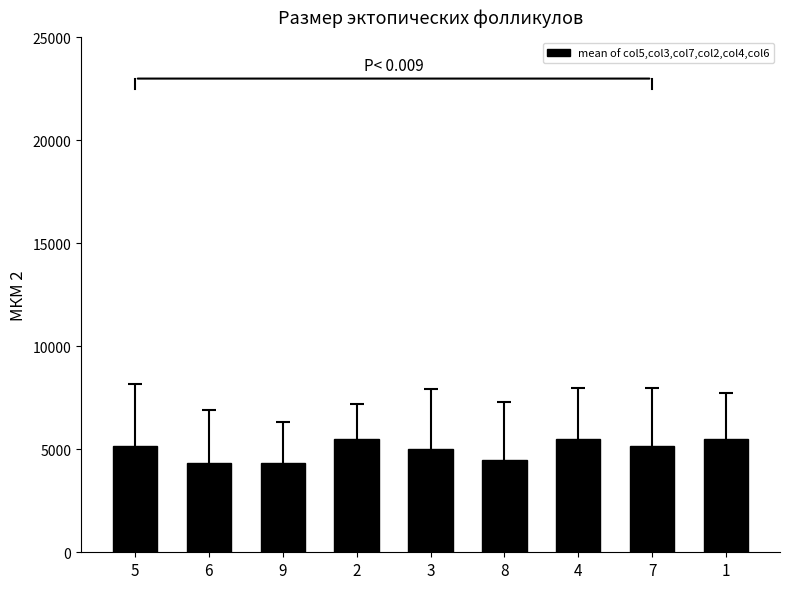

Reading left to right, list all the values displayed in this chart.

5166.7	4333.3	4333.3	5500.0	5000.0	4500.0	5500.0	5166.7	5500.0